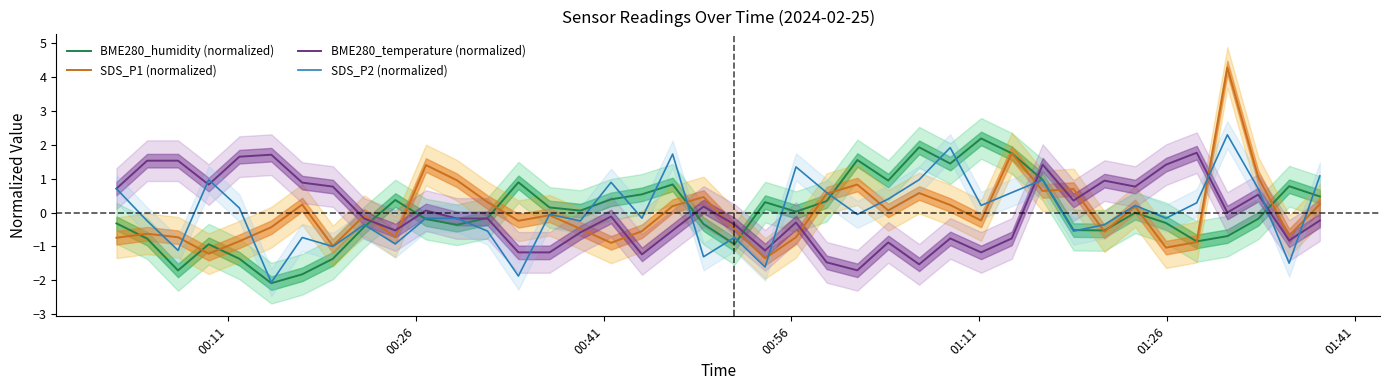

Which series has the largest total across all categories?

SDS_P2 (normalized)